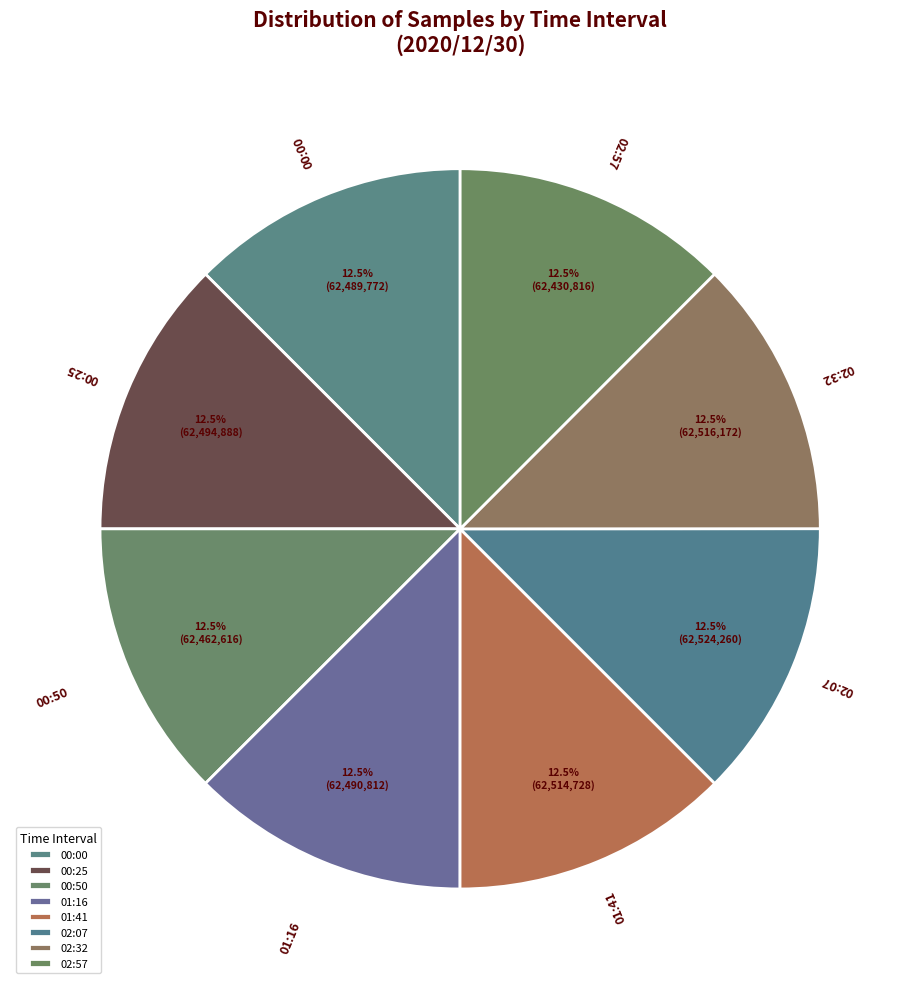

What percentage do 02:32 and 02:07 together represent?

25.0%